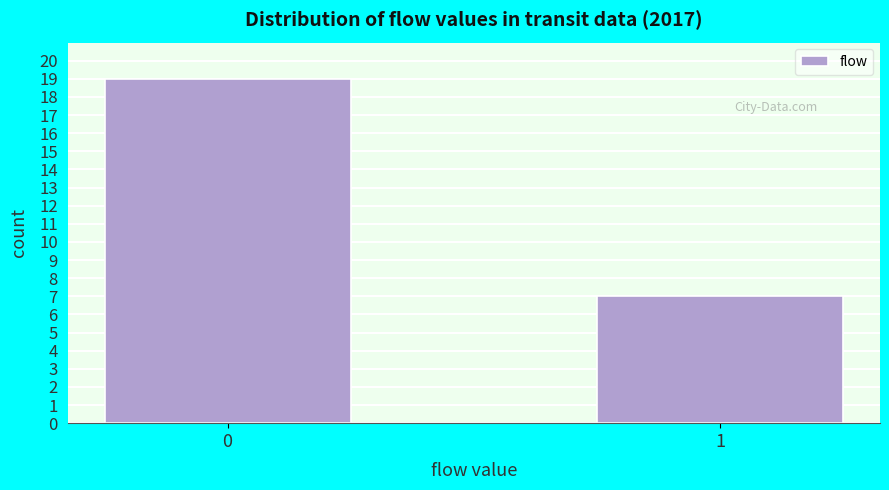

Reading left to right, what are all the values shown in this chart?

0=19	1=7